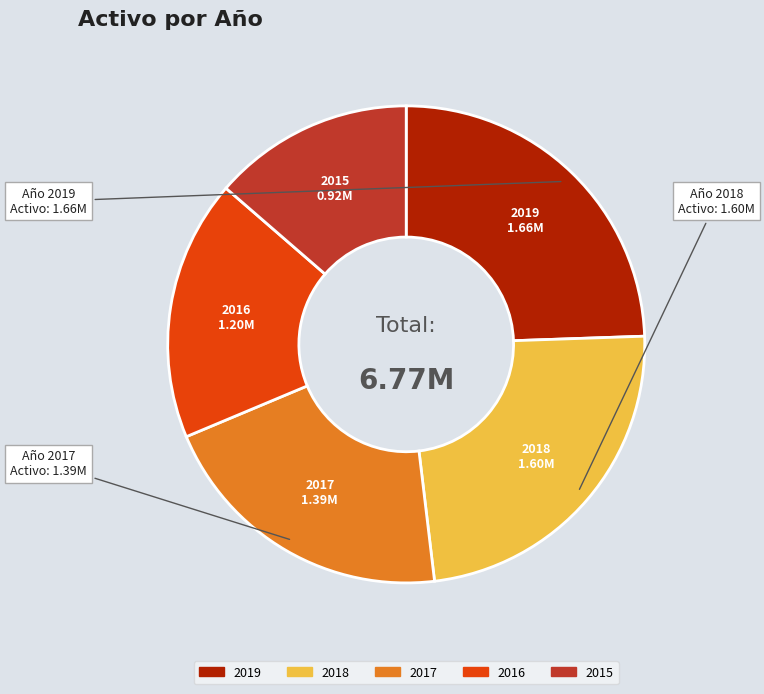

Do 2018 and 2015 together represent more than half of the pie?

No